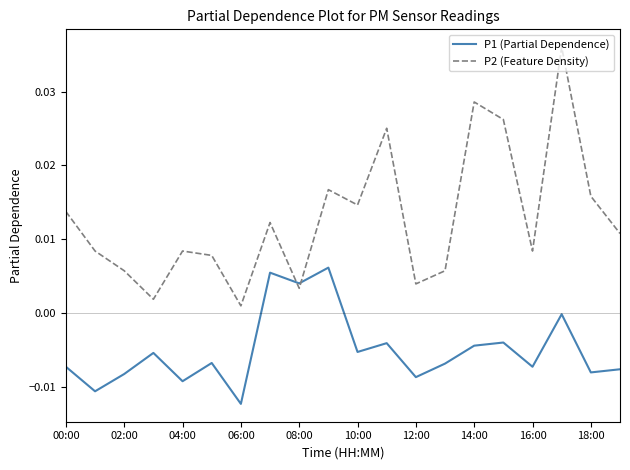

In P1 (Partial Dependence), how many points are lower than both neighbors (excluding endpoints)?

8